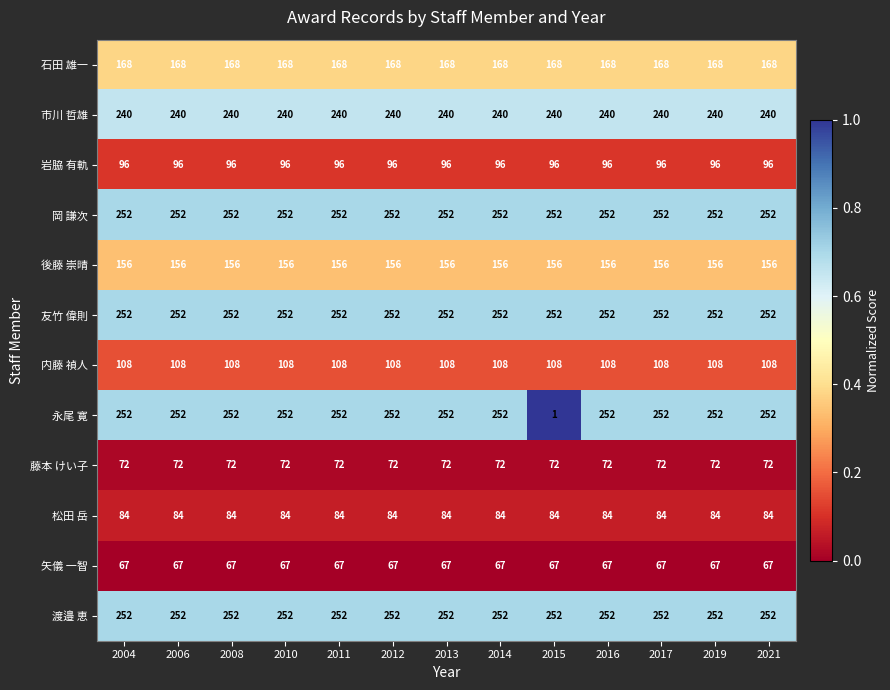

True or false: 岩脇 有軌 has a value of 96 at 2016.

True